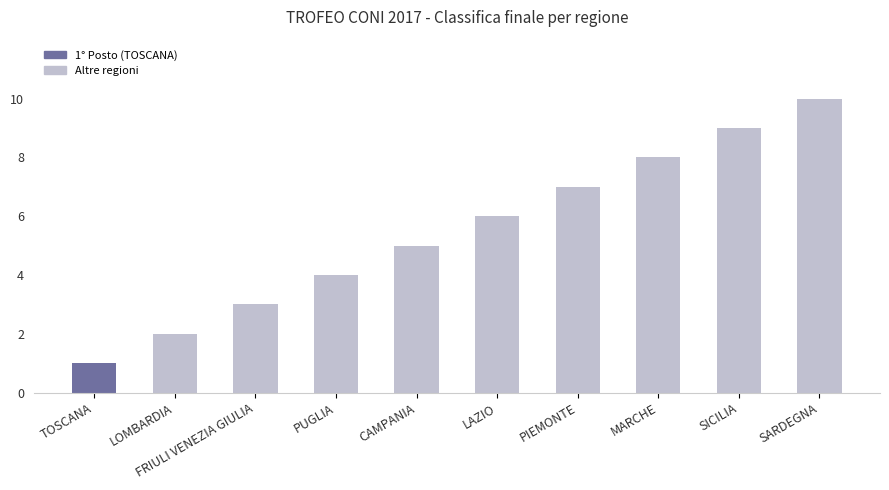

Reading left to right, extract all data points from this chart.

1	2	3	4	5	6	7	8	9	10